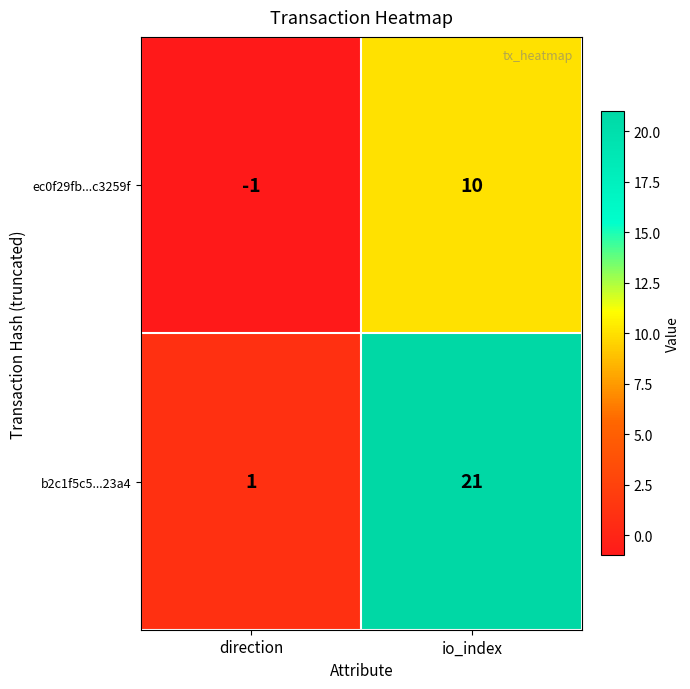

What is the average value of the b2c1f5c5...23a4 series?

11